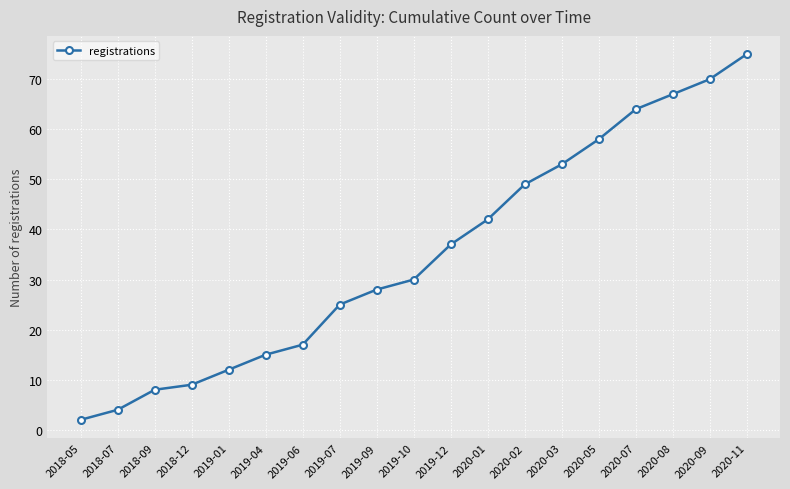

What is the difference between the maximum and minimum values?

73